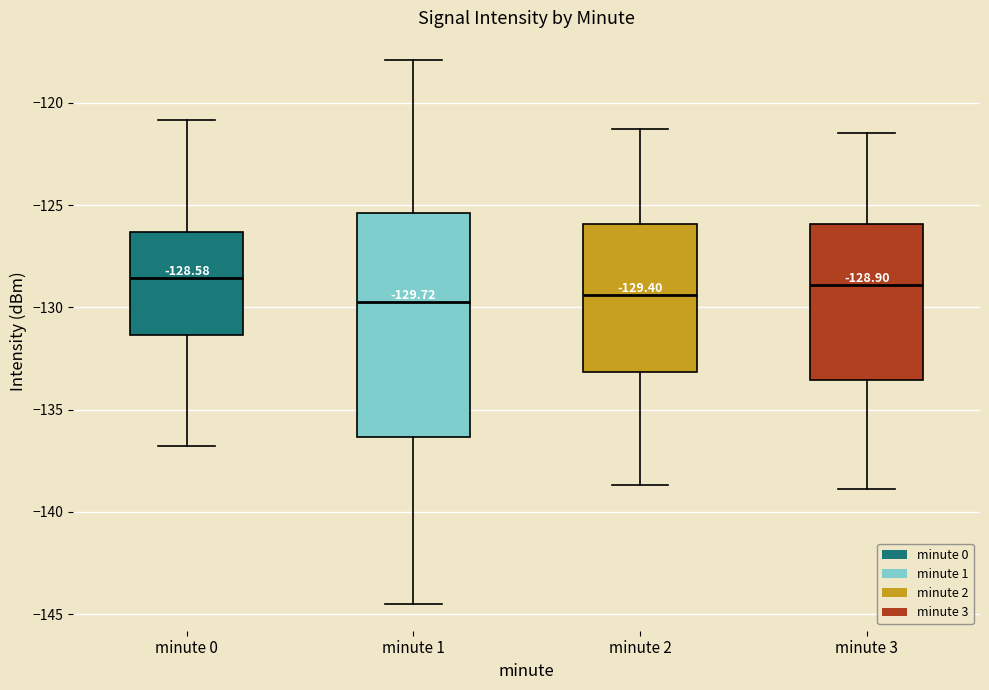

Comparing the boxes themselves (not the whiskers), which one is the tallest?

minute 1